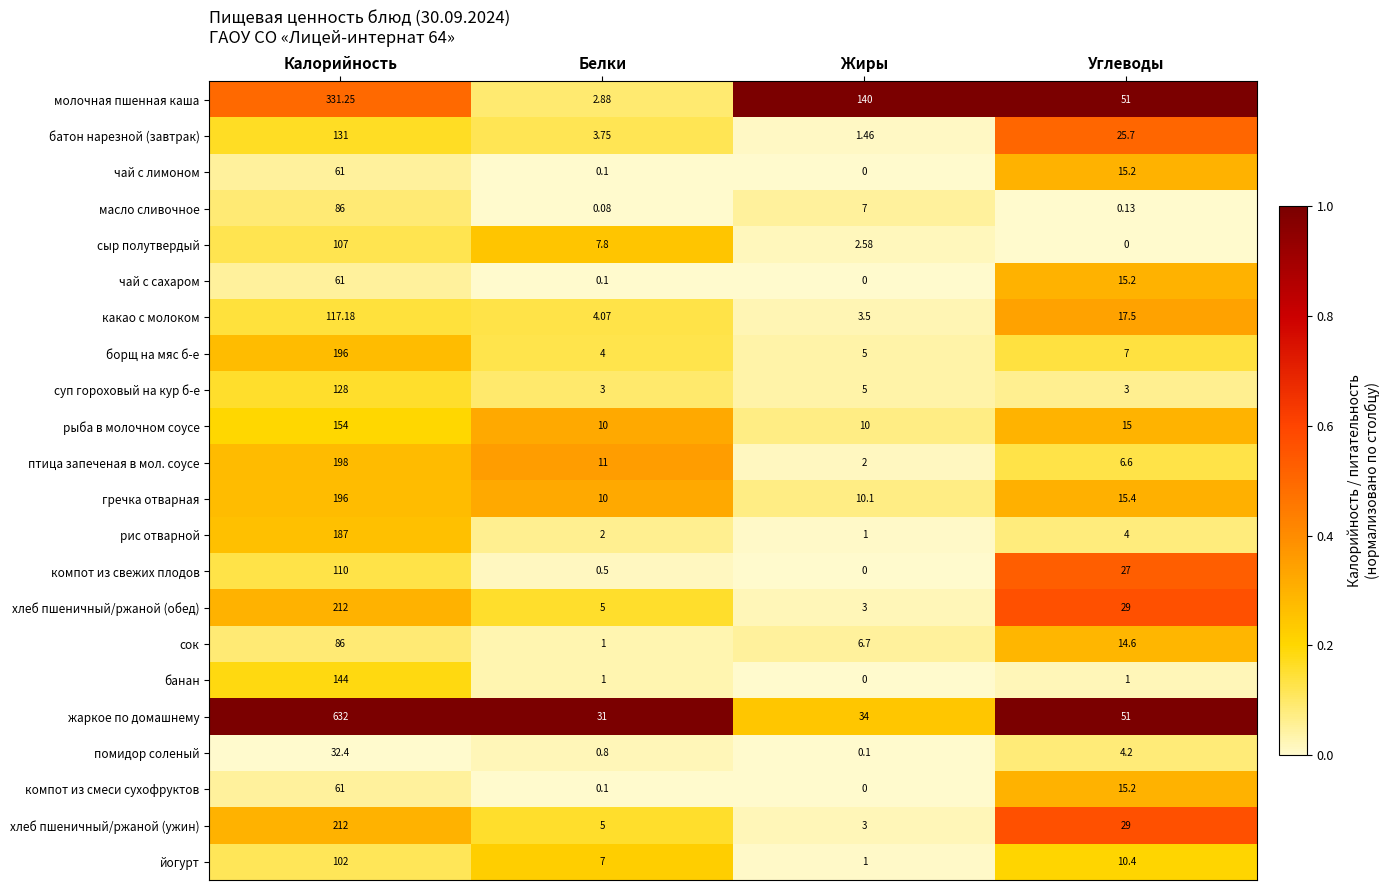

Which series has the largest range (max minus min)?

жаркое по домашнему